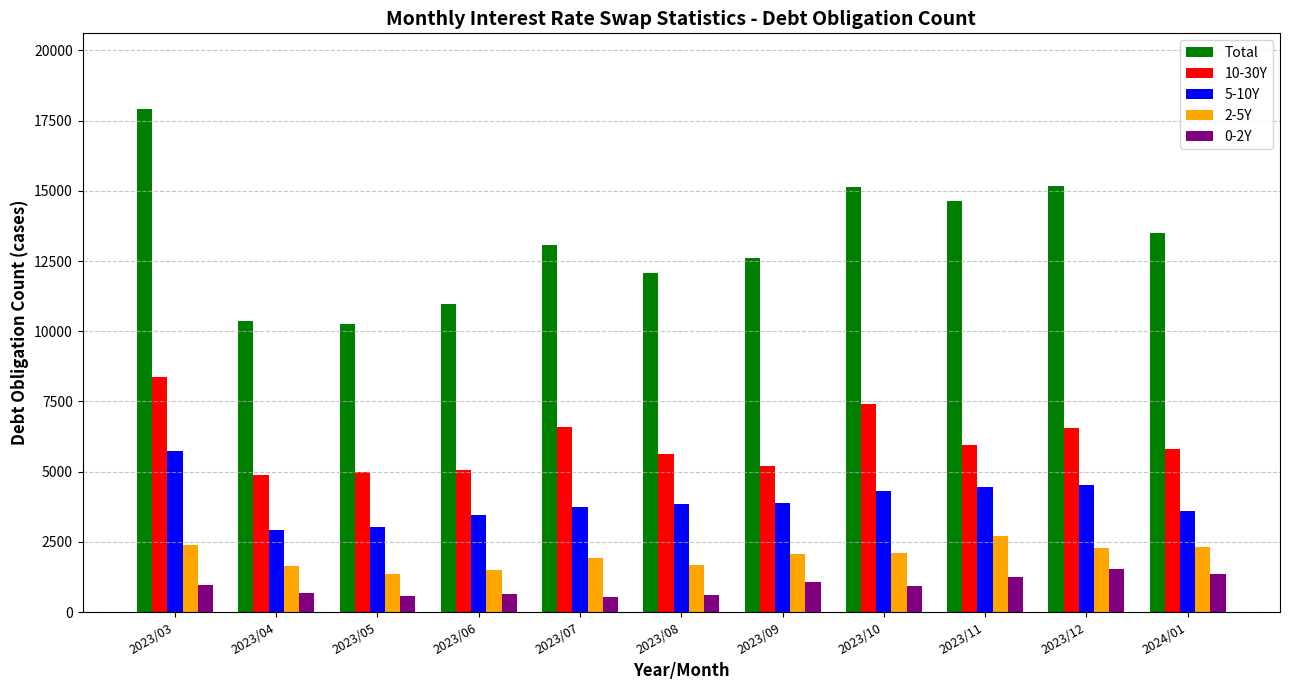

What is the label of the 8th bar from the left?

2023/10